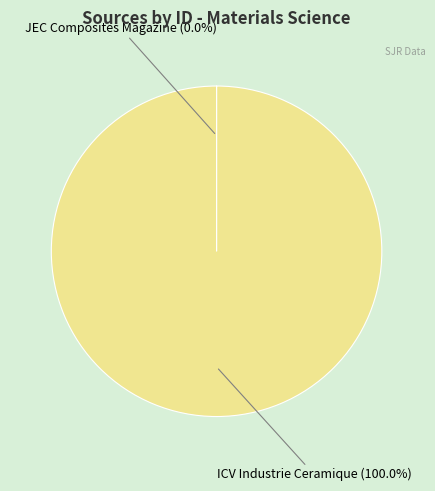

Is there any slice that represents more than half of the pie?

Yes